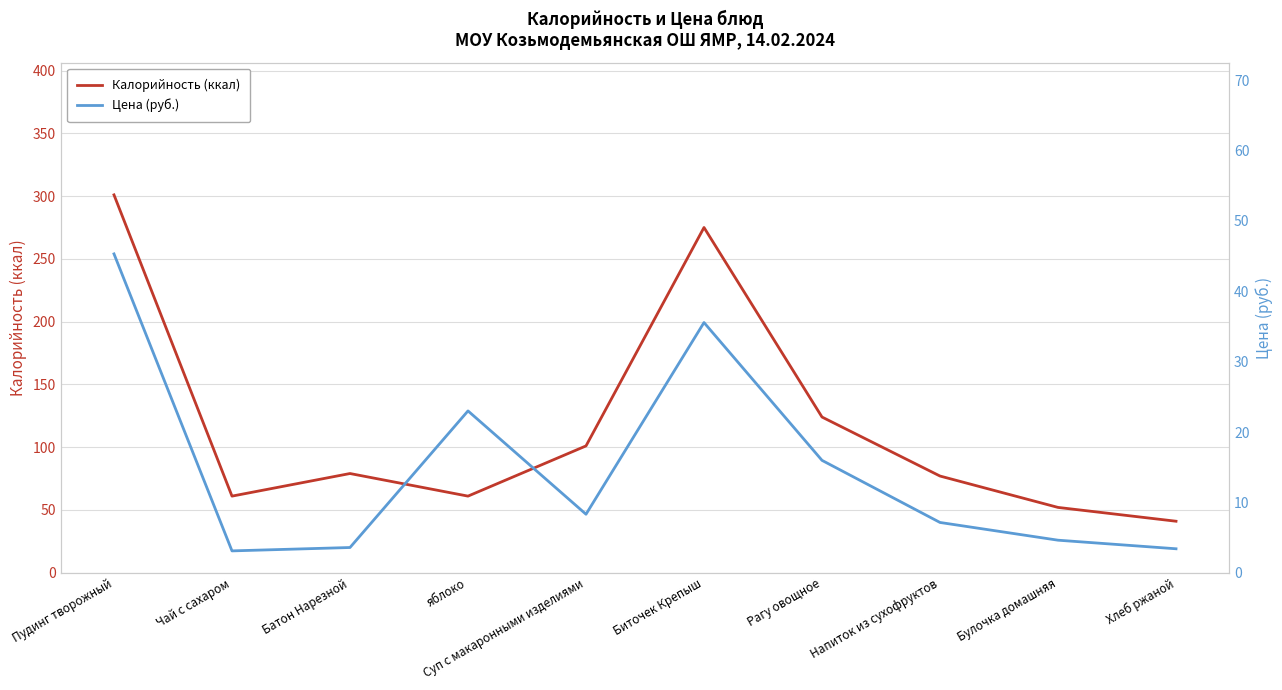

Which series has the largest total across all categories?

Калорийность (ккал)